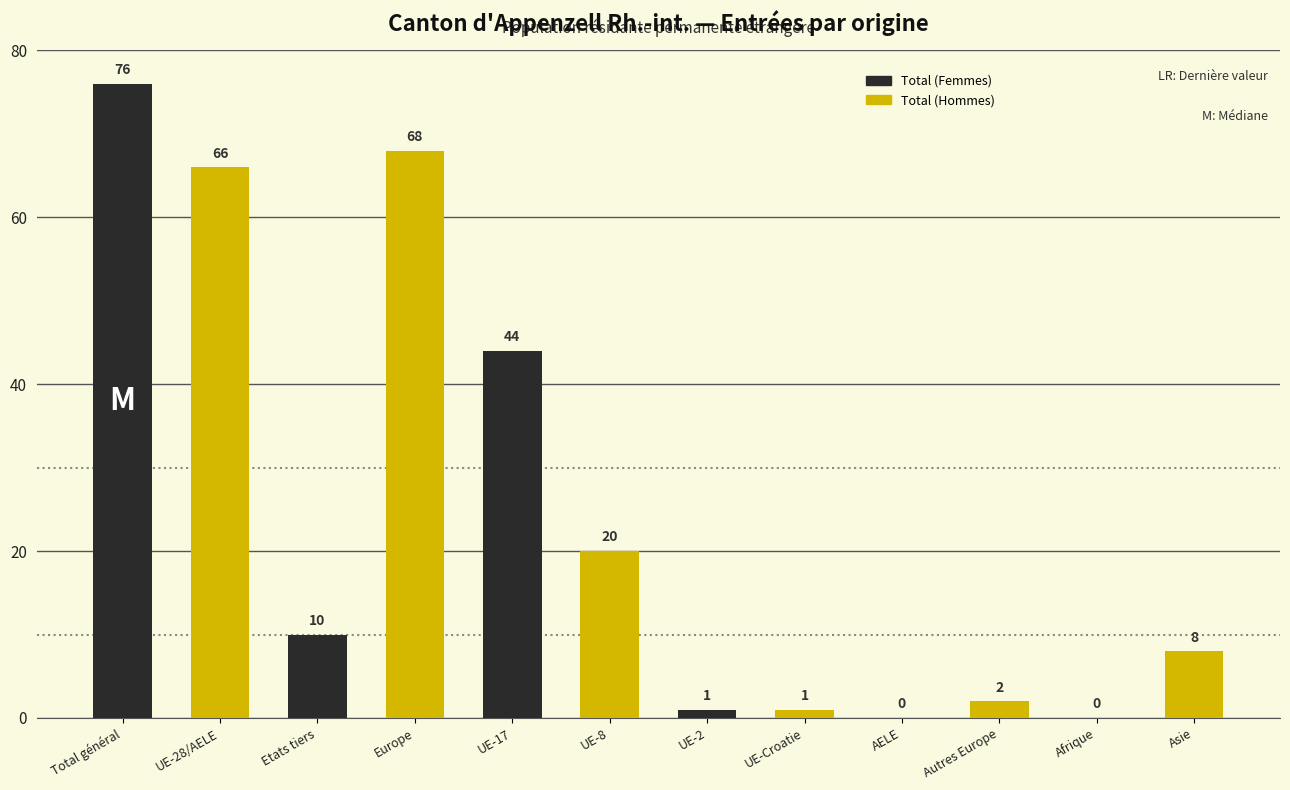

What is the sum of the Total (Femmes) values at AELE and Europe?

26